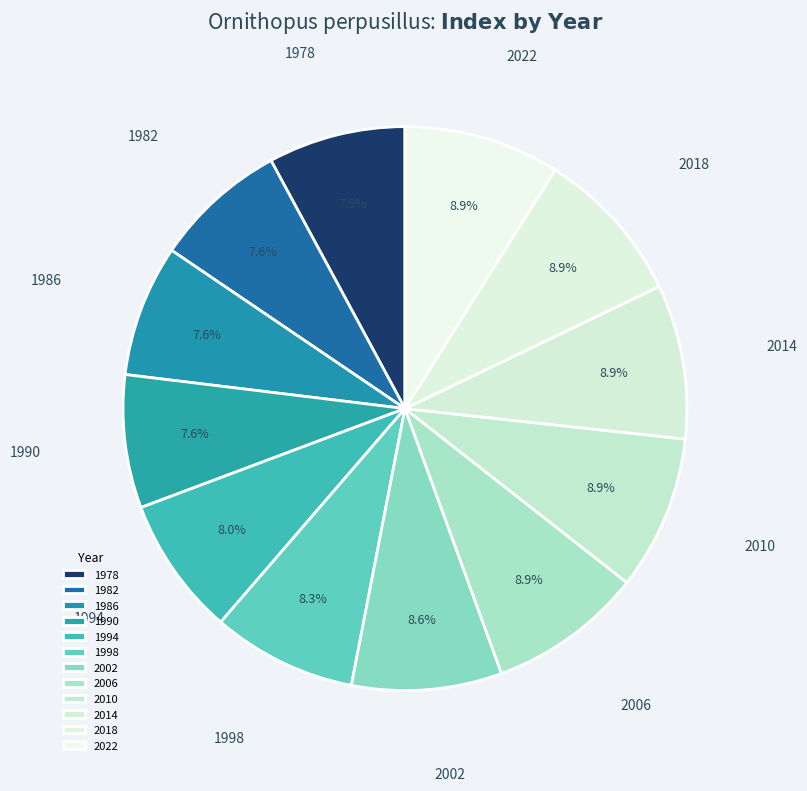

What percentage do 1986 and 1990 together represent?

15.2%